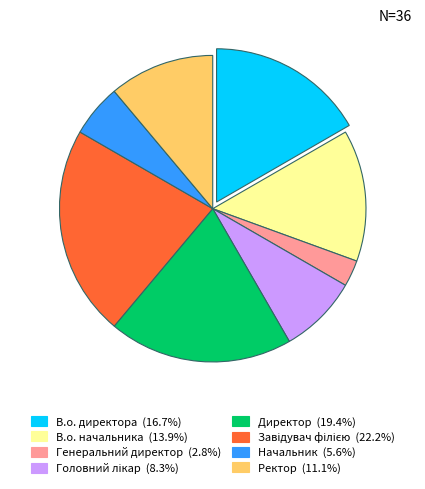

Approximately how many times larger is the value at Директор compared to В.о. начальника?

1.4